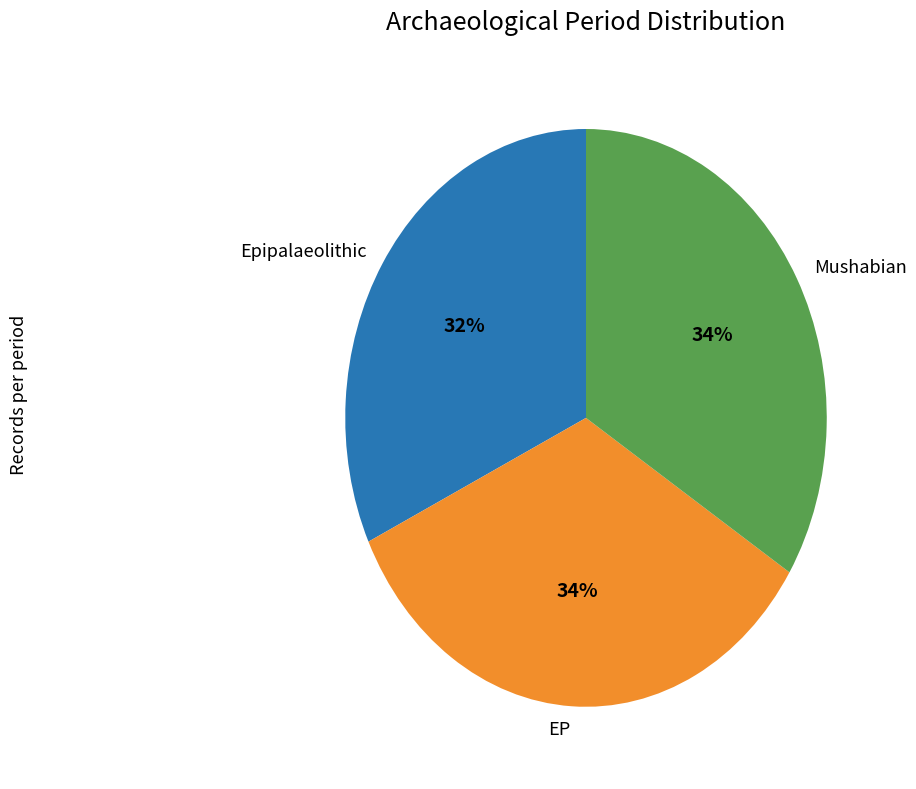

How many segments does this pie chart have?

3